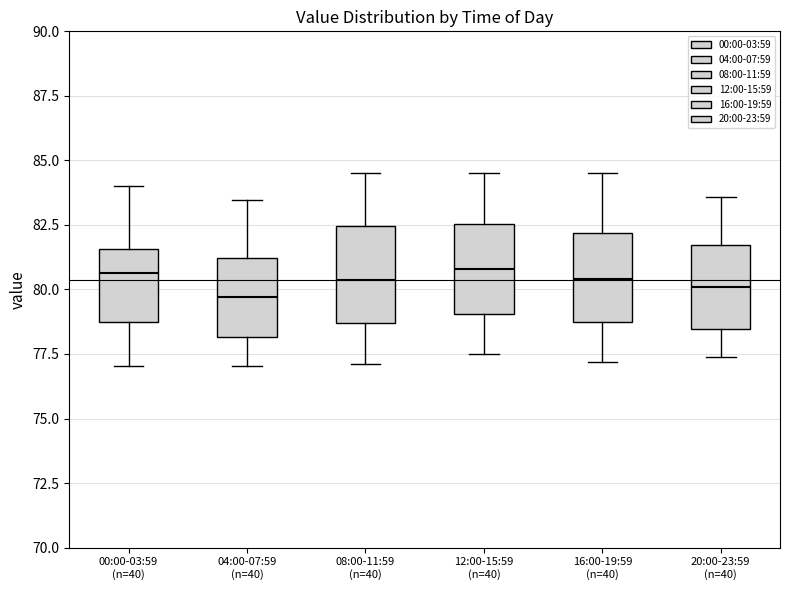

Where does the median line of the box for 08:00-11:59 (n=40) sit on the y-axis? The values are not printed on the chart, so give them approximately, as read against the axis.

80.5